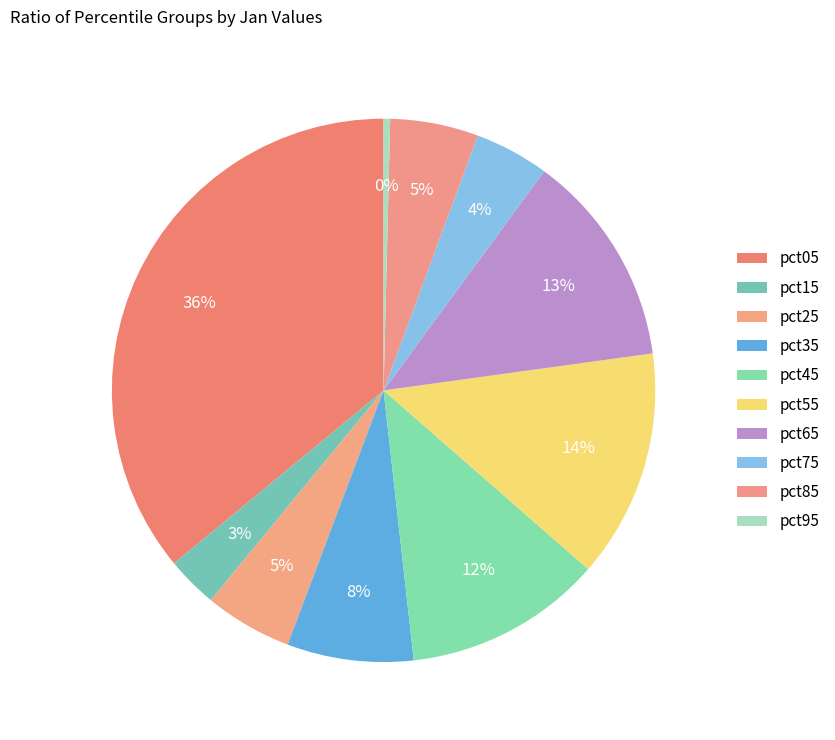

How many segments does this pie chart have?

10